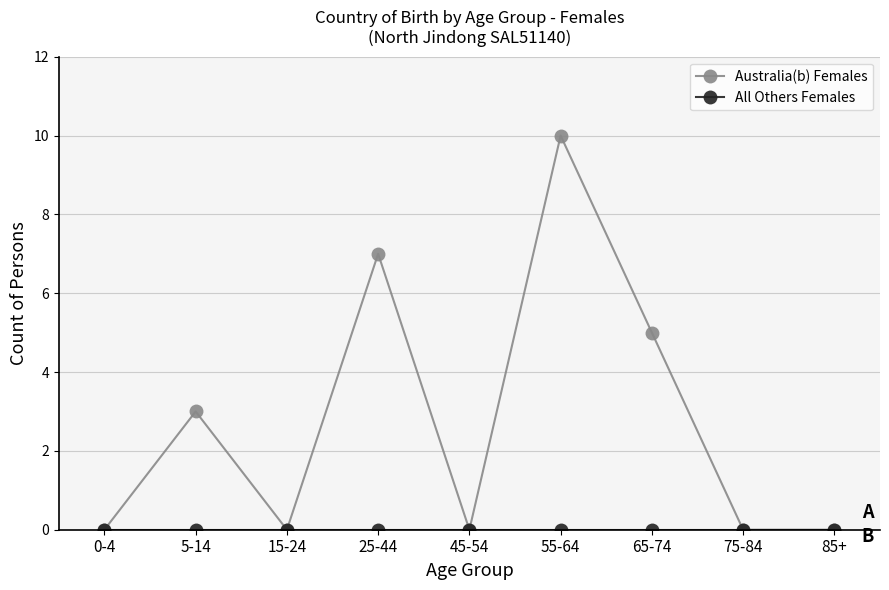

What position from the left is 25-44?

4